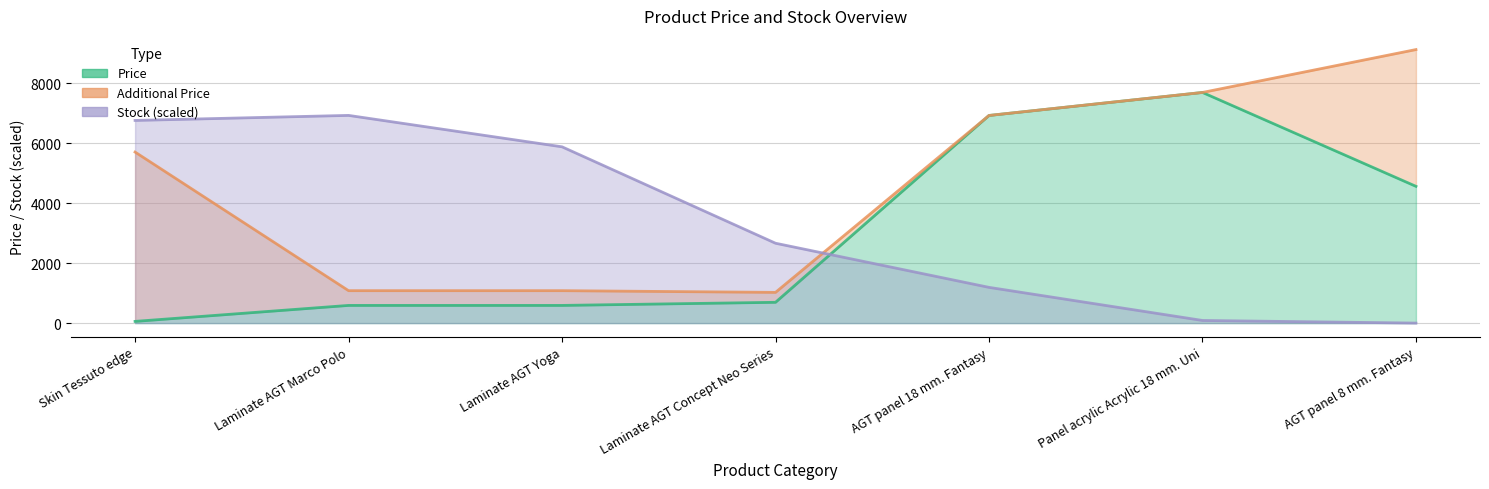

Which series has the largest range (max minus min)?

Additional Price